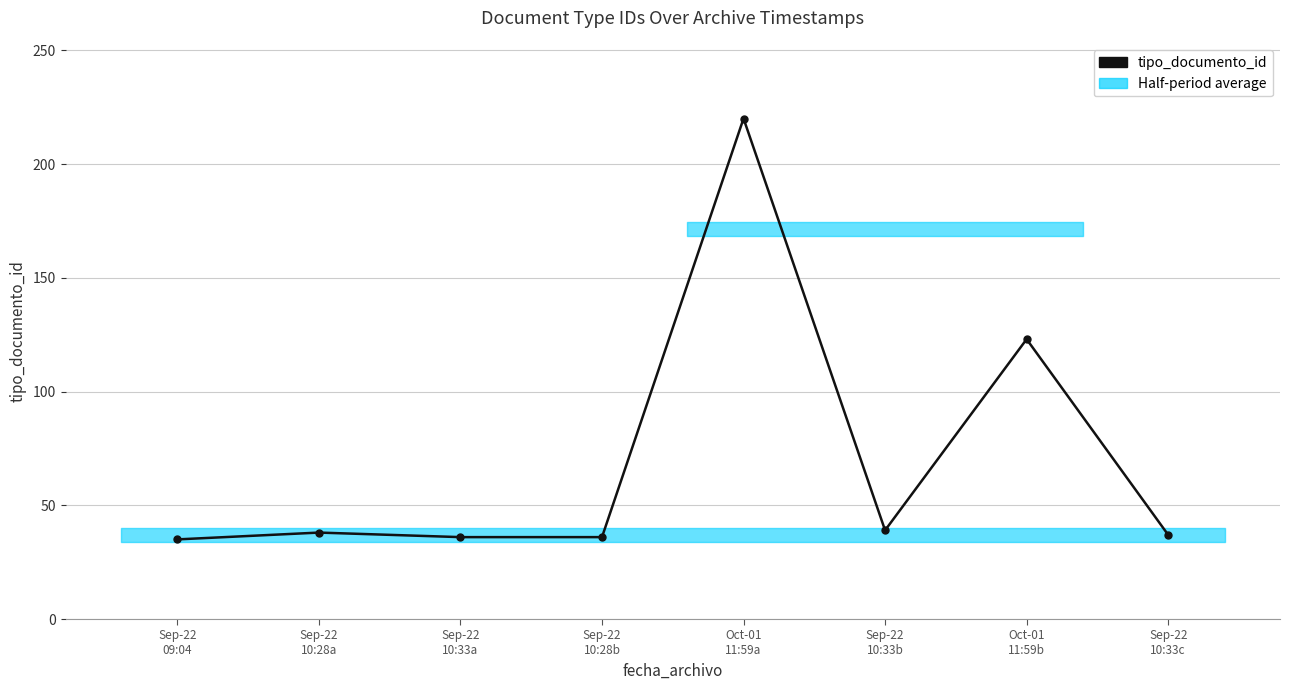

At which category does the data reach its first local valley?

Sep-22
10:33b